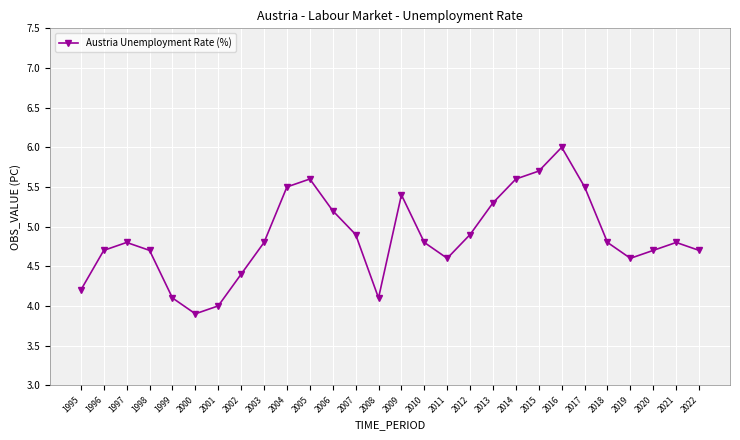

What is the greatest value displayed?

6.0